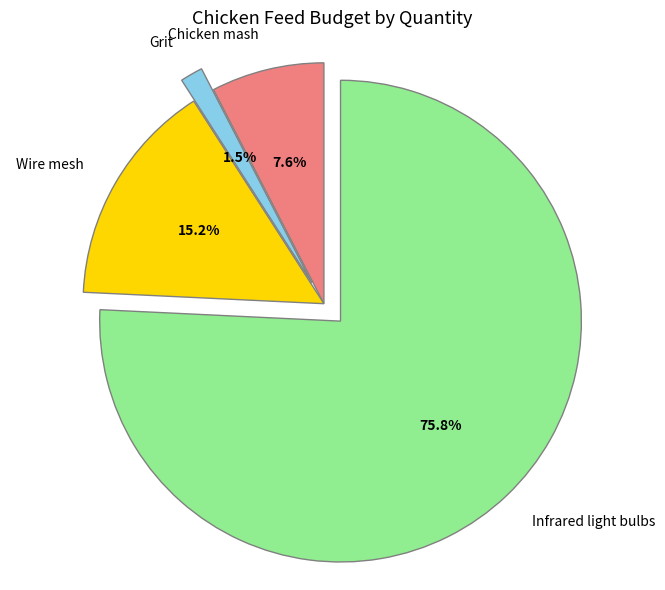

Does Chicken mash account for over 50% of the chart?

No